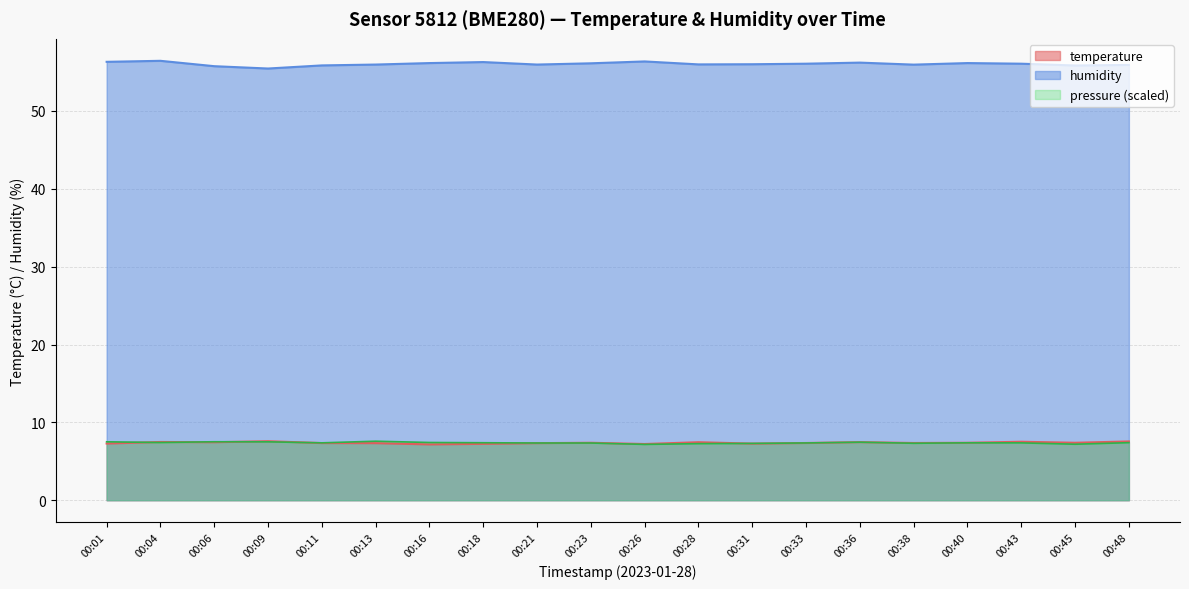

How many lines are shown in the chart?

3